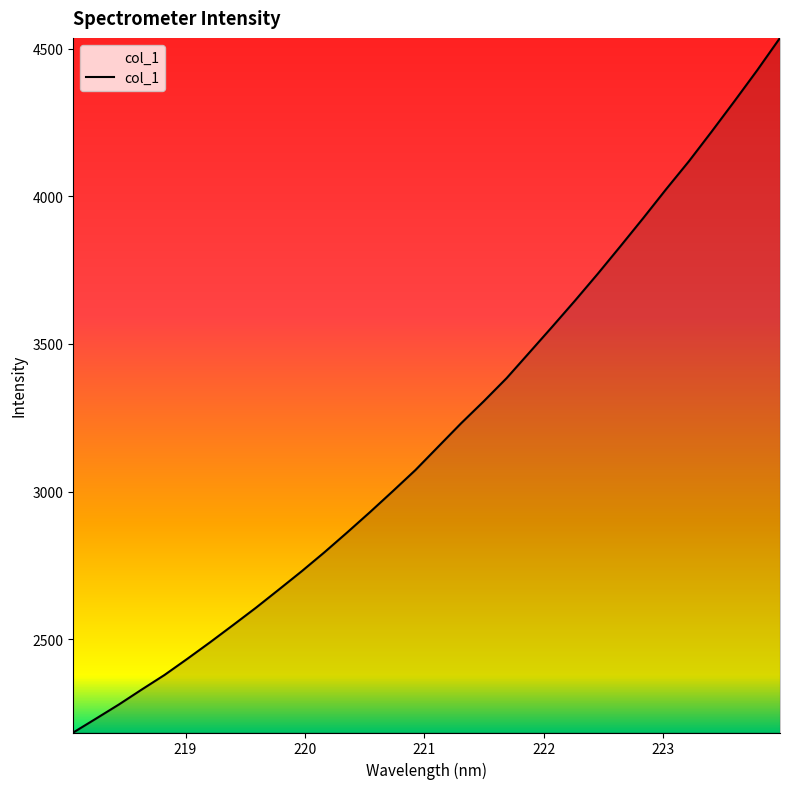

Count the number of data series in this chart.

1